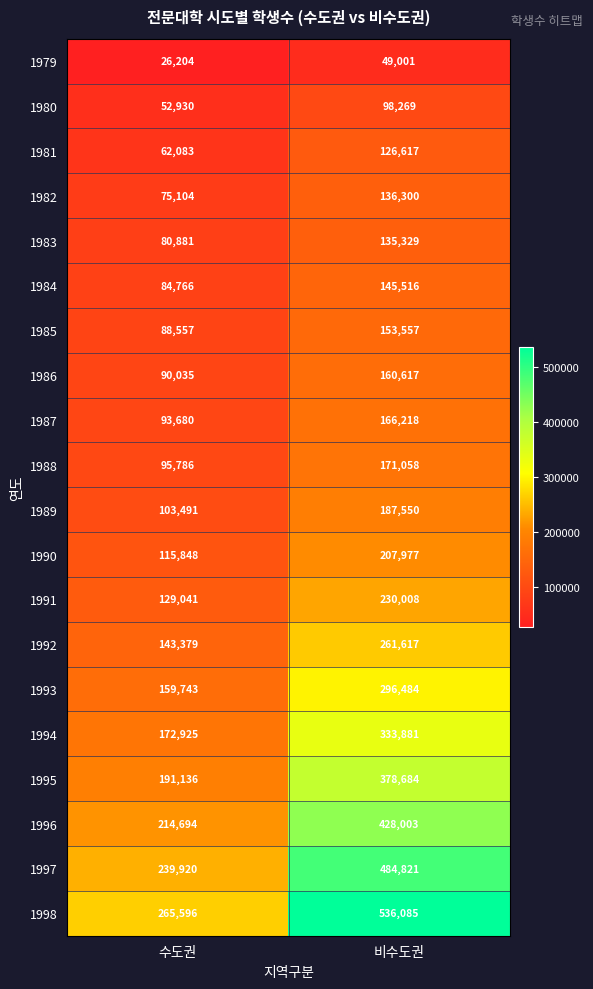

The value of 1993 at 수도권 is 214085. True or false?

False